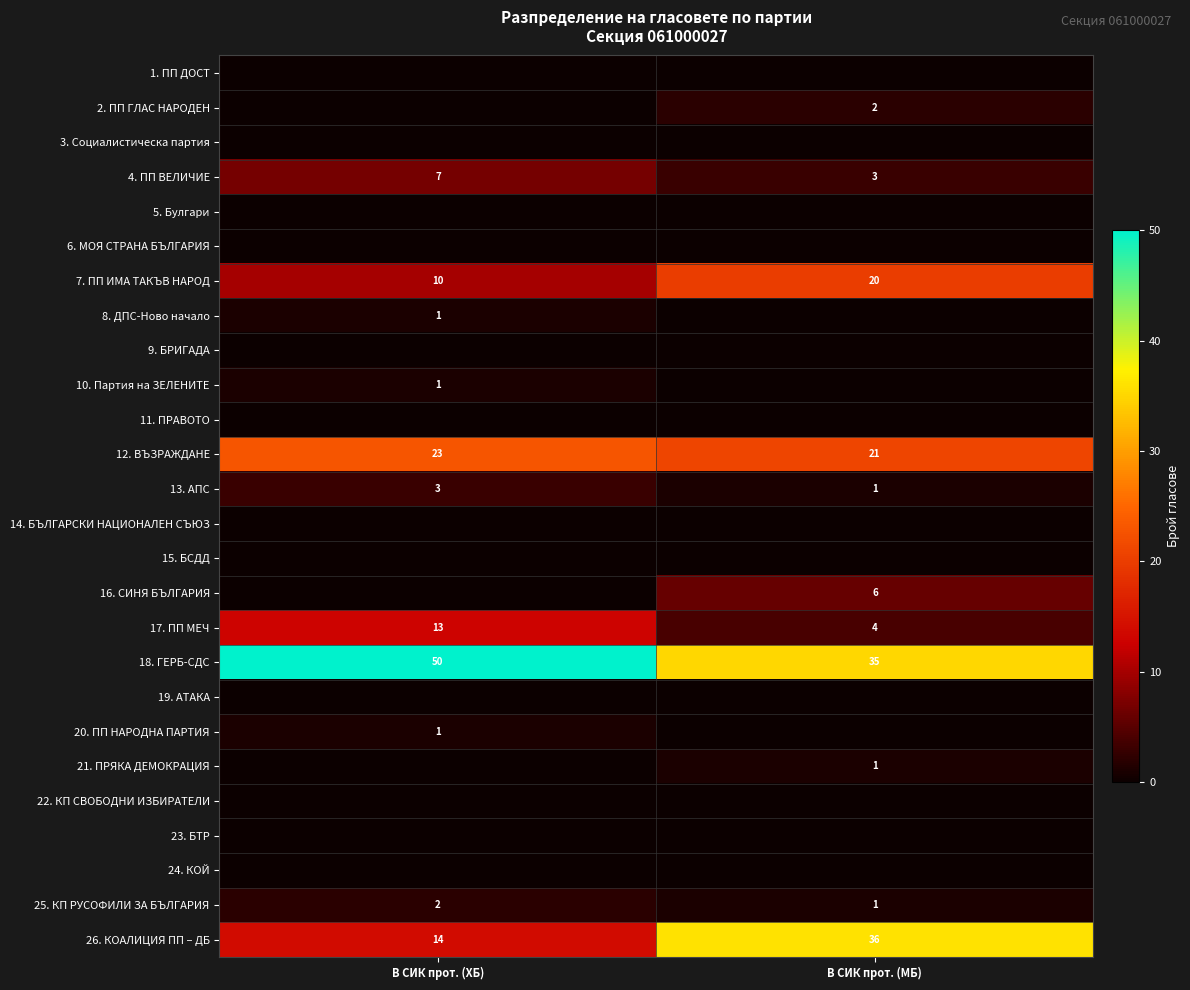

What is the sum of the 4. ПП ВЕЛИЧИЕ values at В СИК прот. (ХБ) and В СИК прот. (МБ)?

10